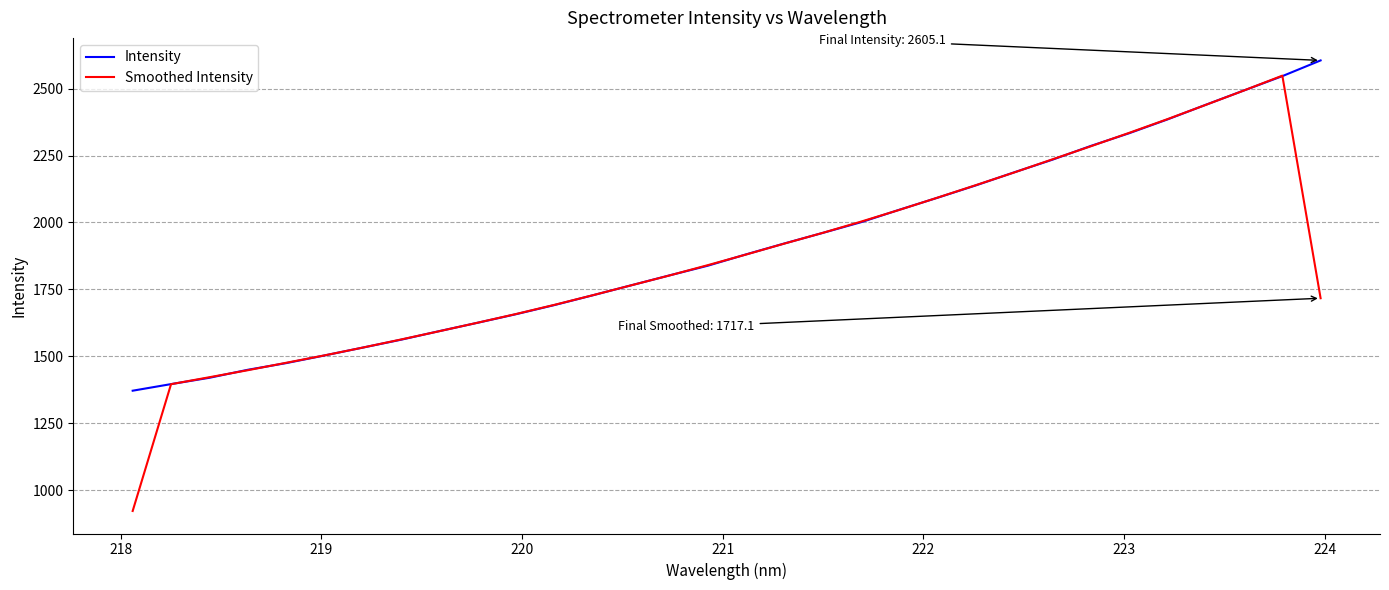

Which series has the widest spread of values?

Smoothed Intensity